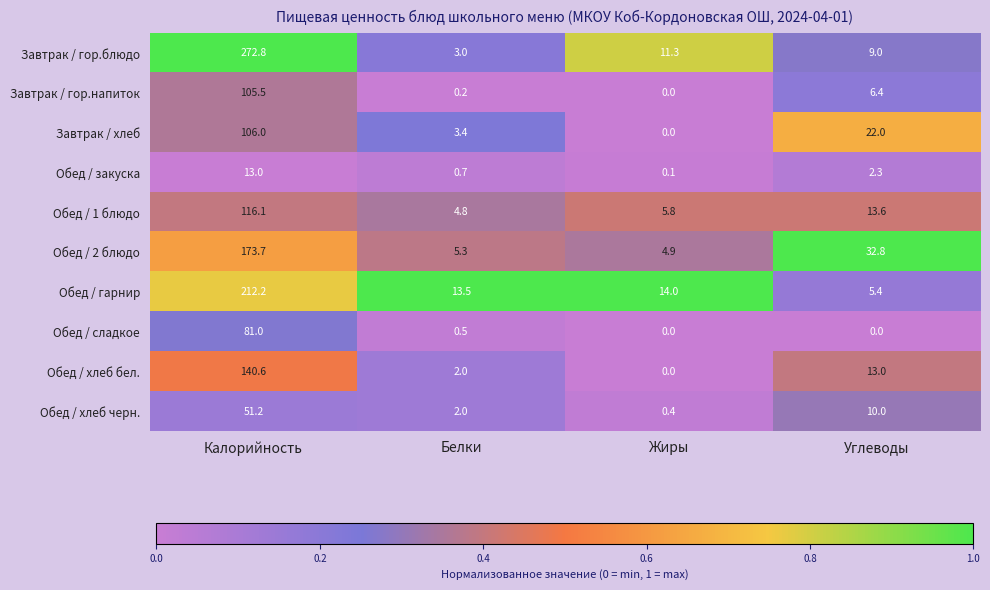

Which label corresponds to the largest value in the chart?

Калорийность